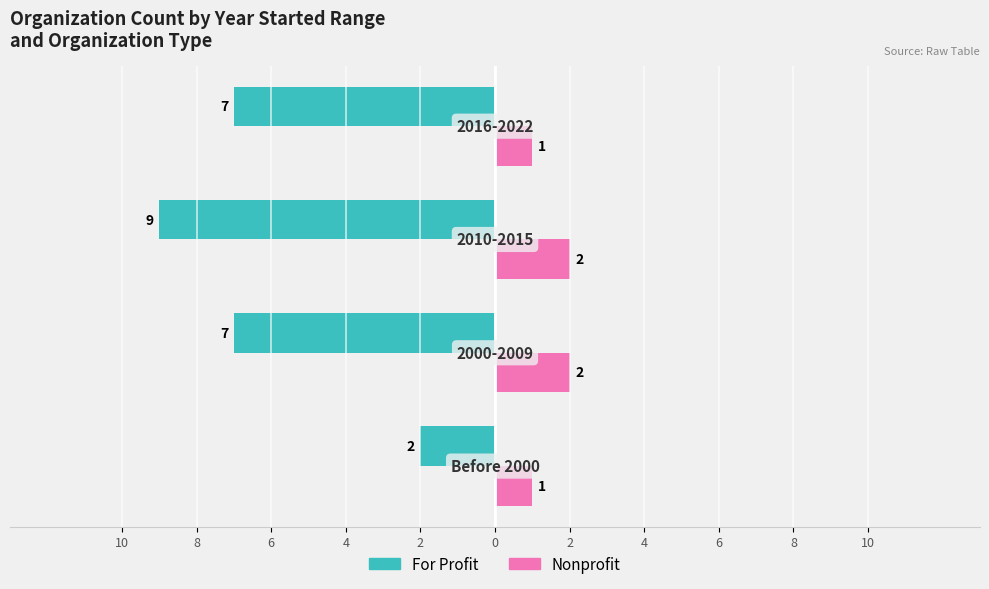

Reading left to right, transcribe all the data shown in this chart.

For Profit: -2	-7	-9	-7
Nonprofit: 1	2	2	1